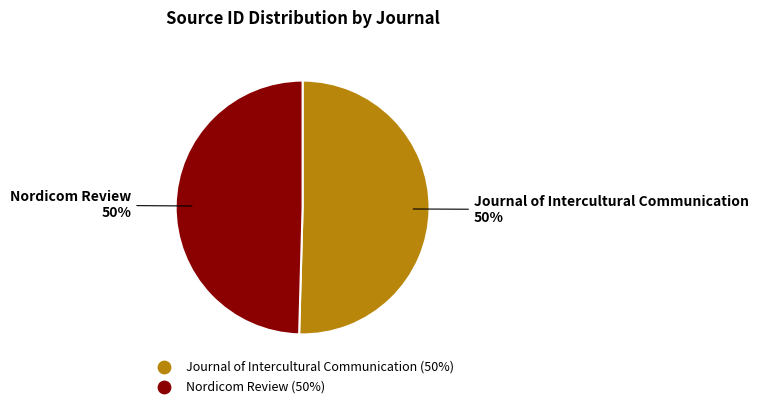

Is the sum of Journal of Intercultural Communication and Nordicom Review greater than half?

Yes